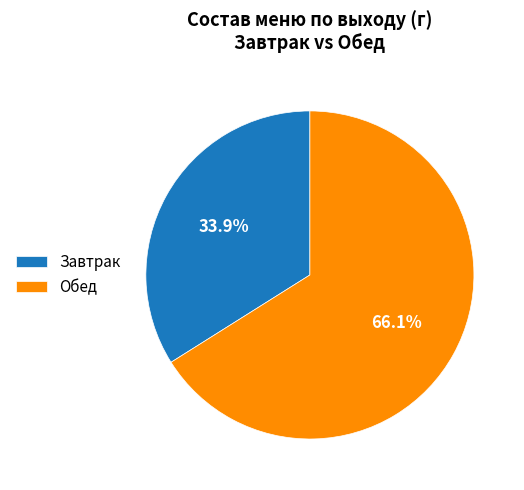

Is there a majority slice in this chart?

Yes